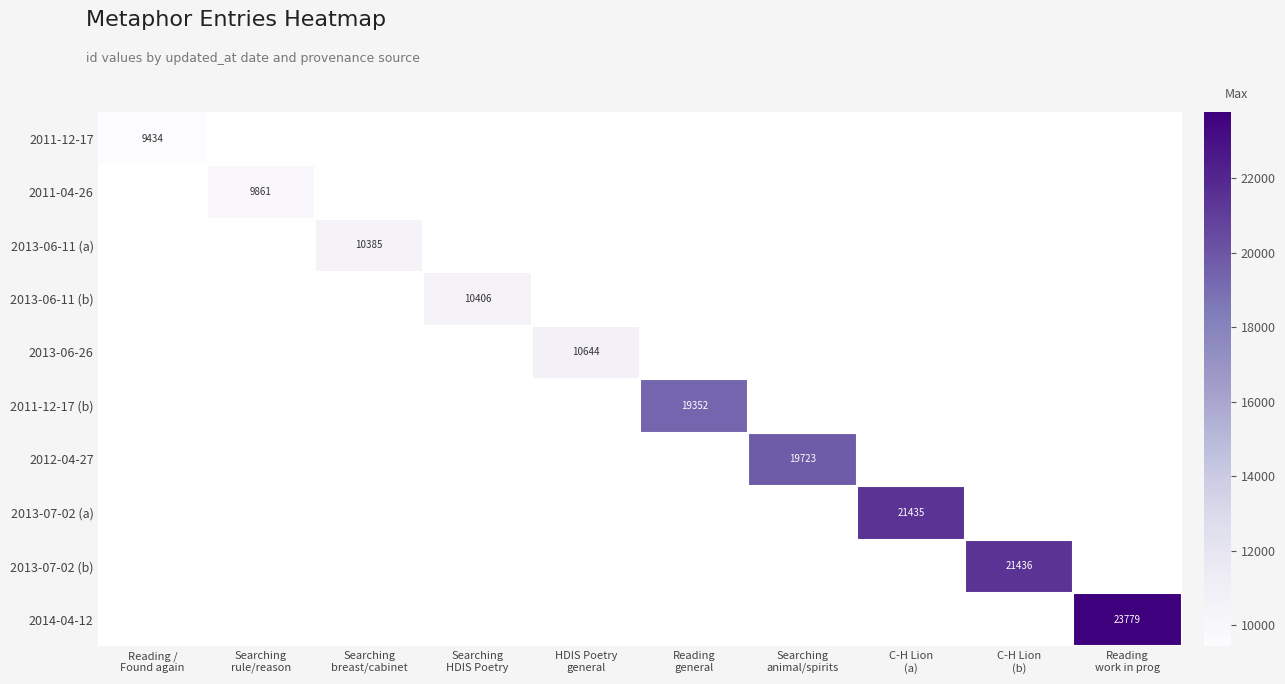

How many data points does each series have?

10